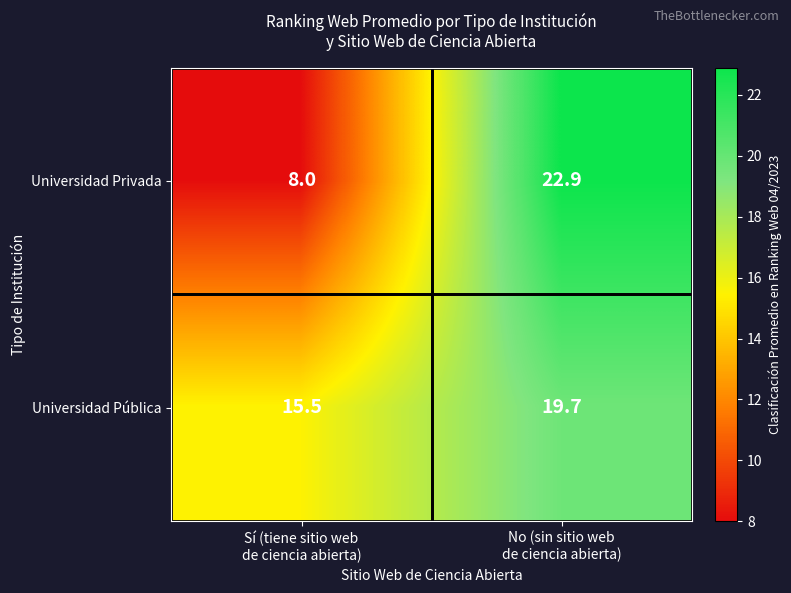

What is the minimum value shown in the chart?

8.0